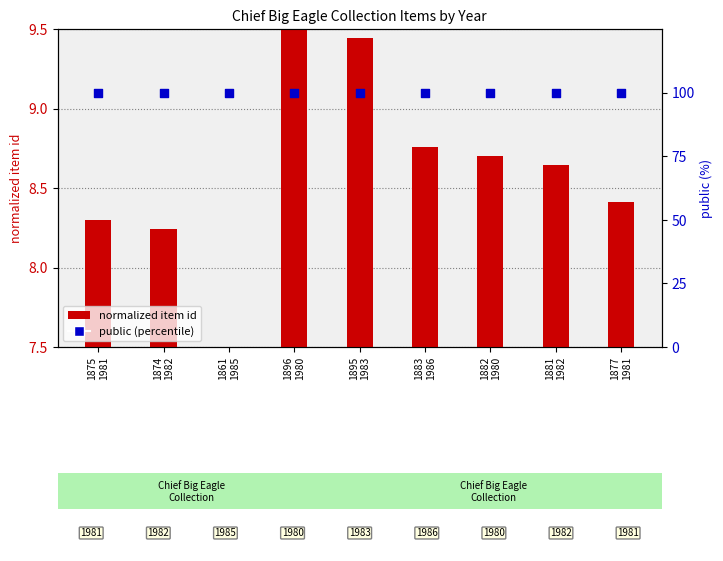

What are all the series names shown in the legend?

normalized item id, public (percentile)